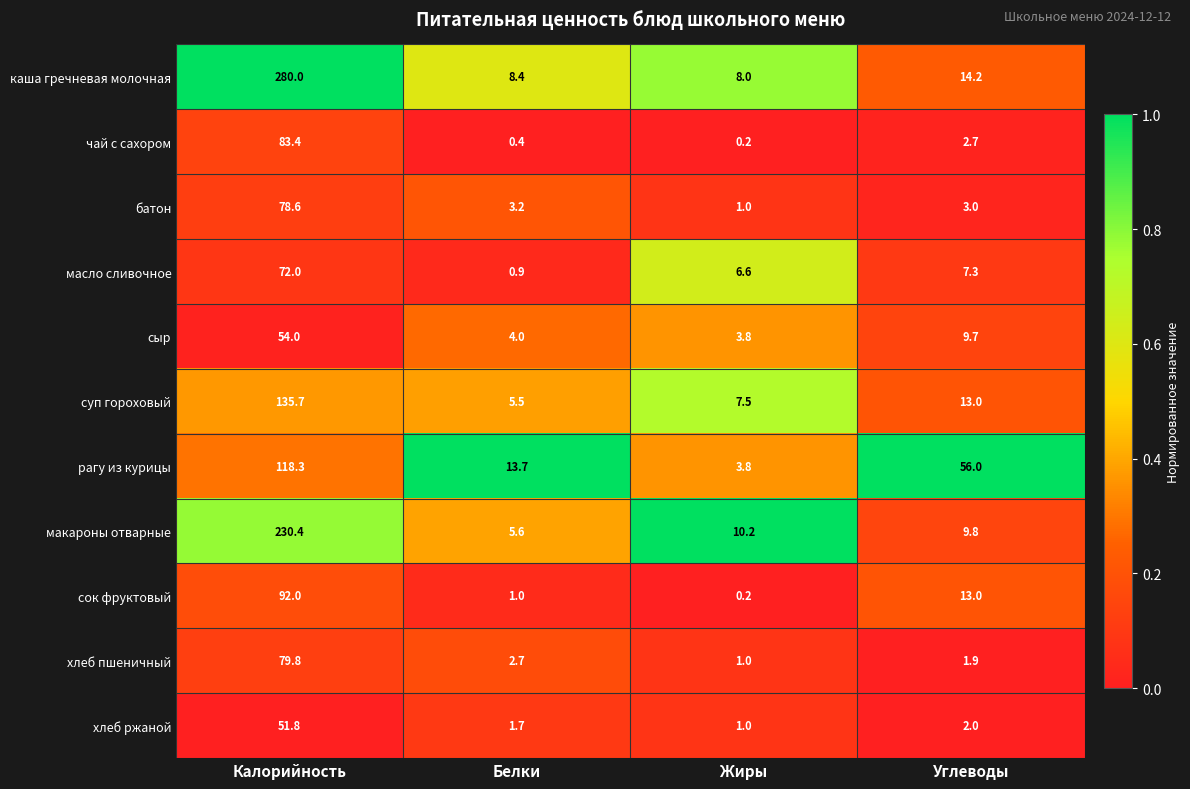

What is the highest value of the масло сливочное series?

72.0